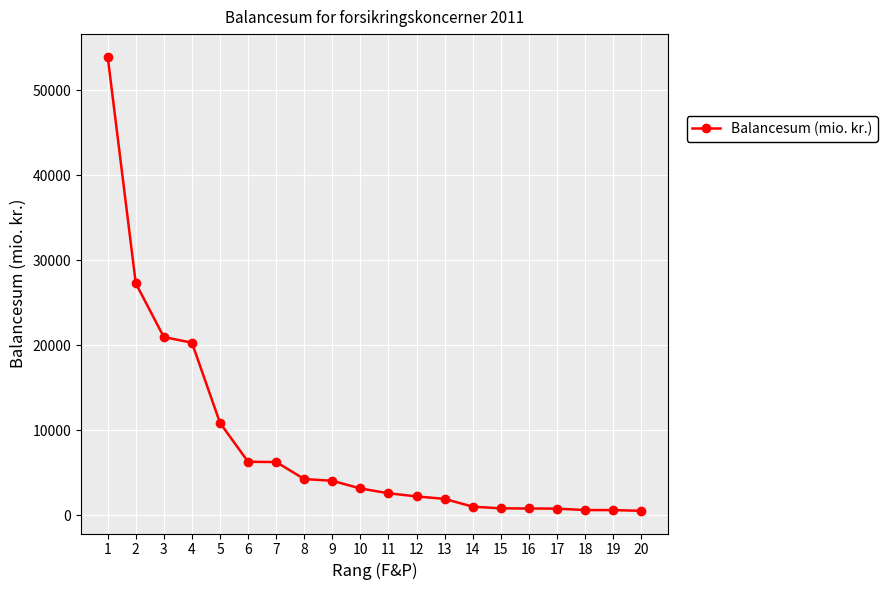

What is the greatest value displayed?

53905.9